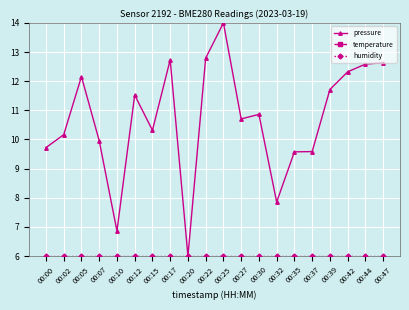

At how many categories does at least one series exceed 10?

13